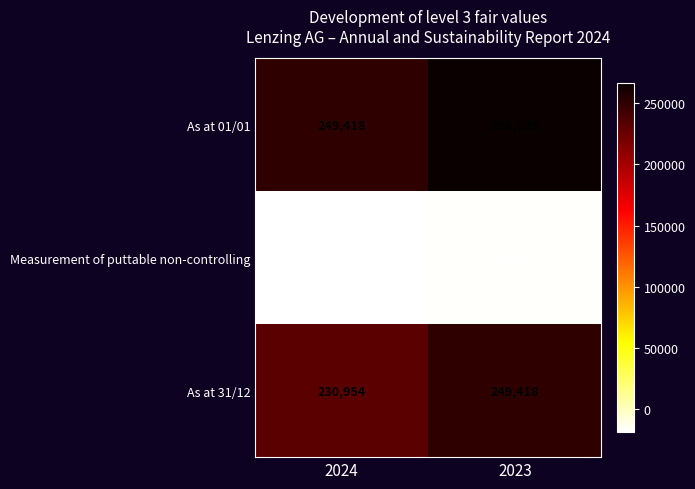

Where is As at 31/12 nearest to the value 240186?

2024